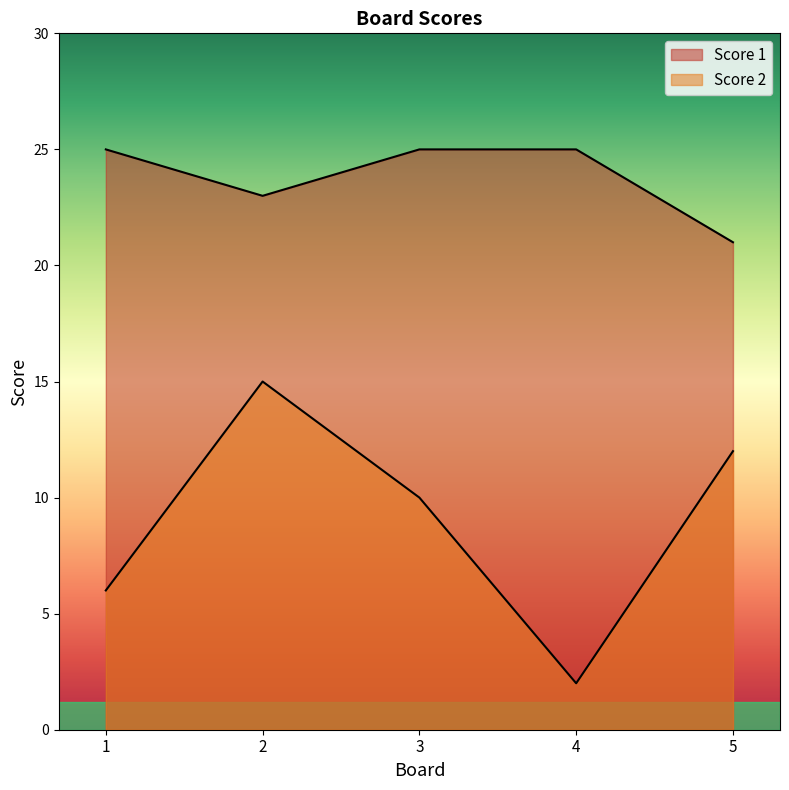

Rank the series at 2 from highest to lowest value.

Score 1, Score 2